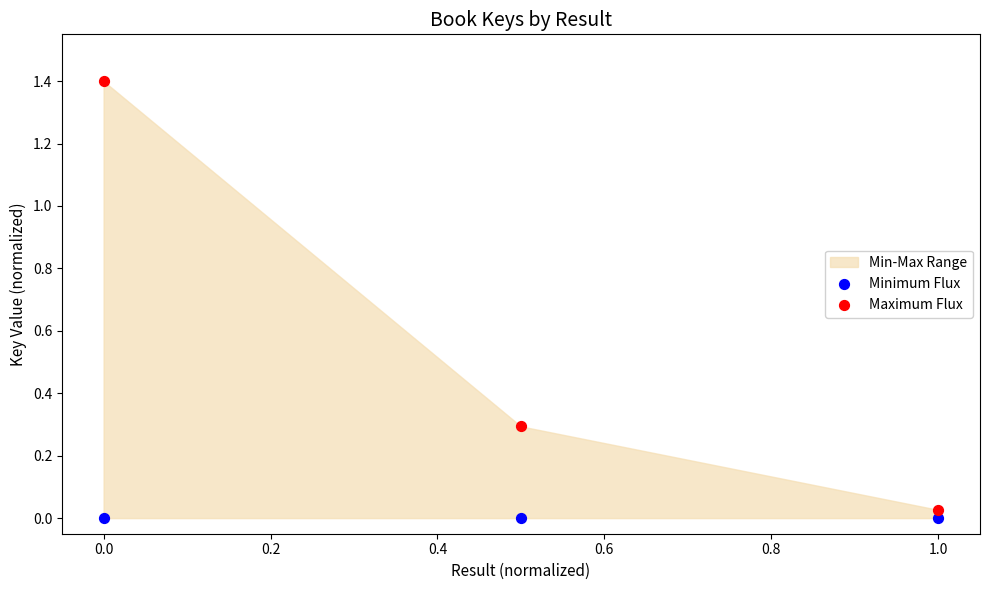

Which series contains the highest Y value?

Maximum Flux